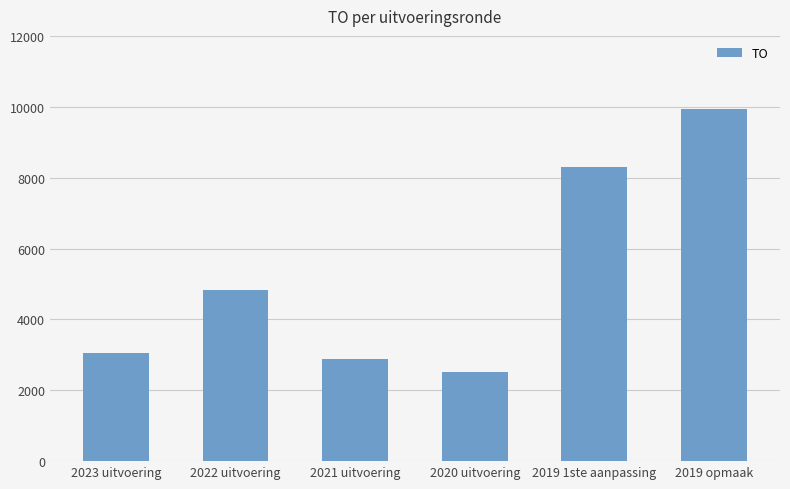

Which has a higher value, 2020 uitvoering or 2023 uitvoering?

2023 uitvoering